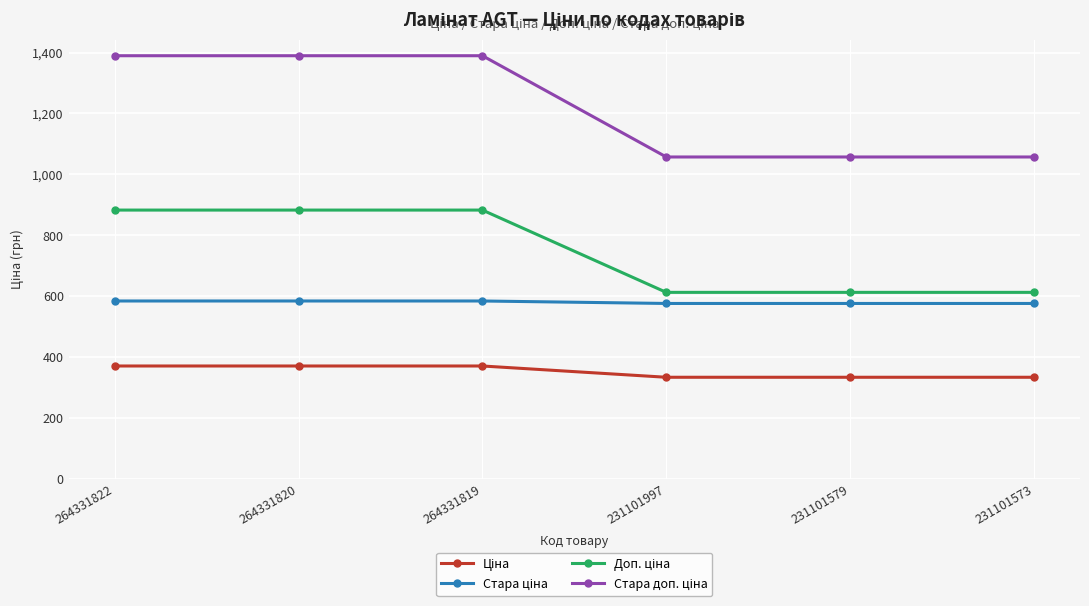

What is the spread (max minus min) of values at 231101573?

722.8